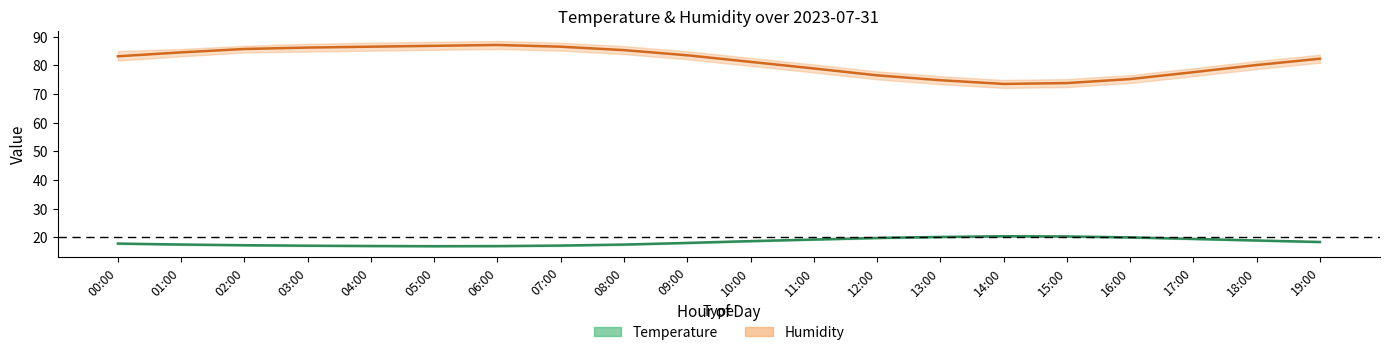

Where does the Temperature series first go above 18?

09:00